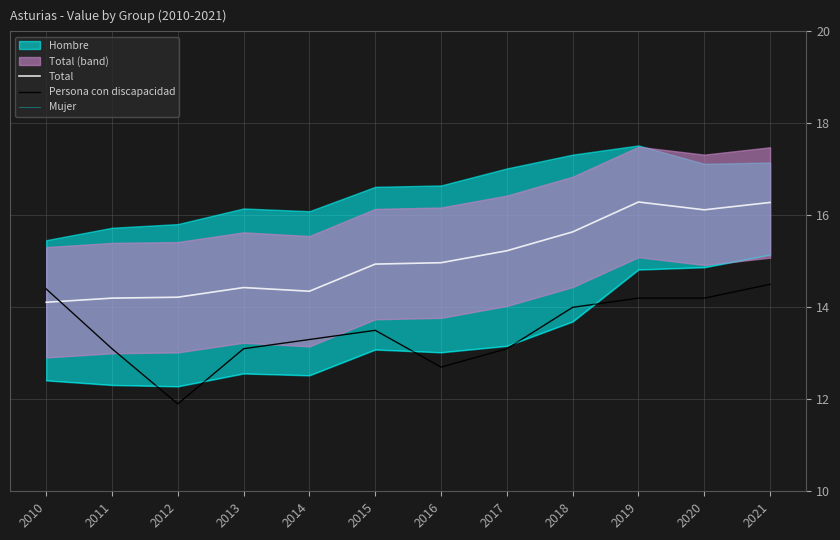

At how many categories does at least one series exceed 13?

12